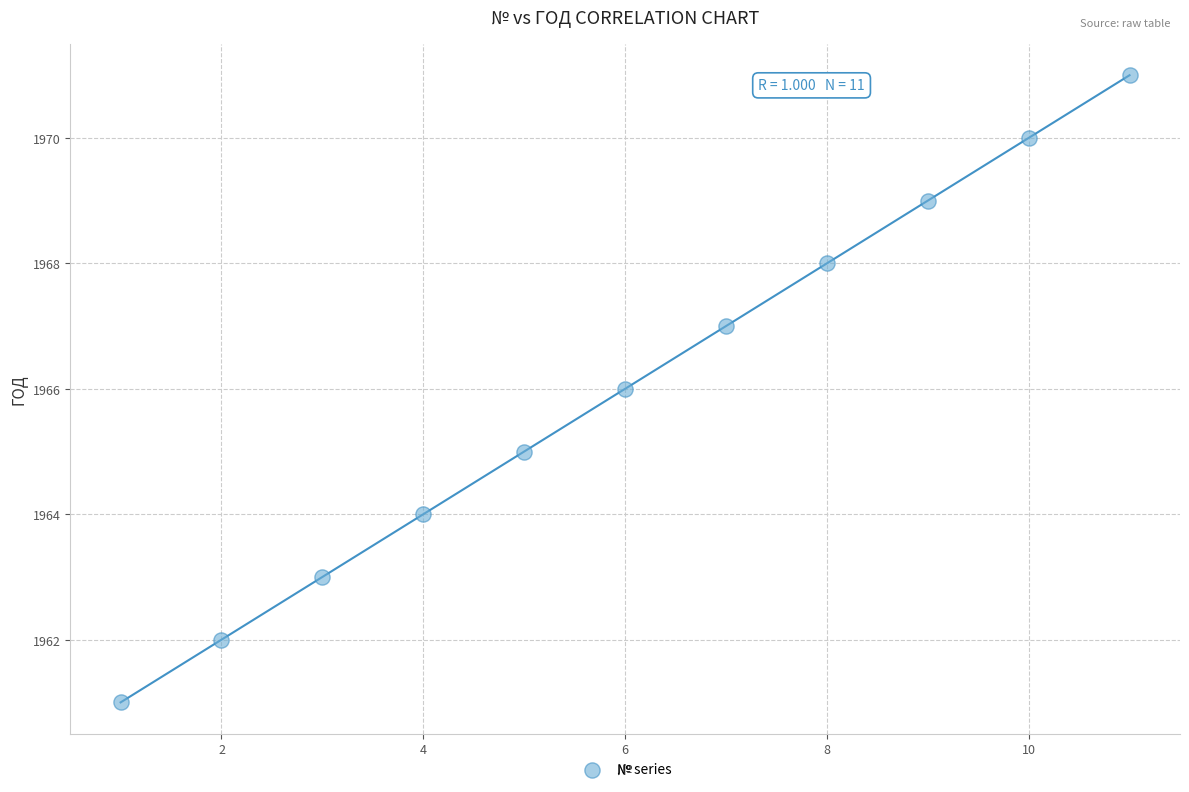

What is the range of Y values (max minus min)?

10